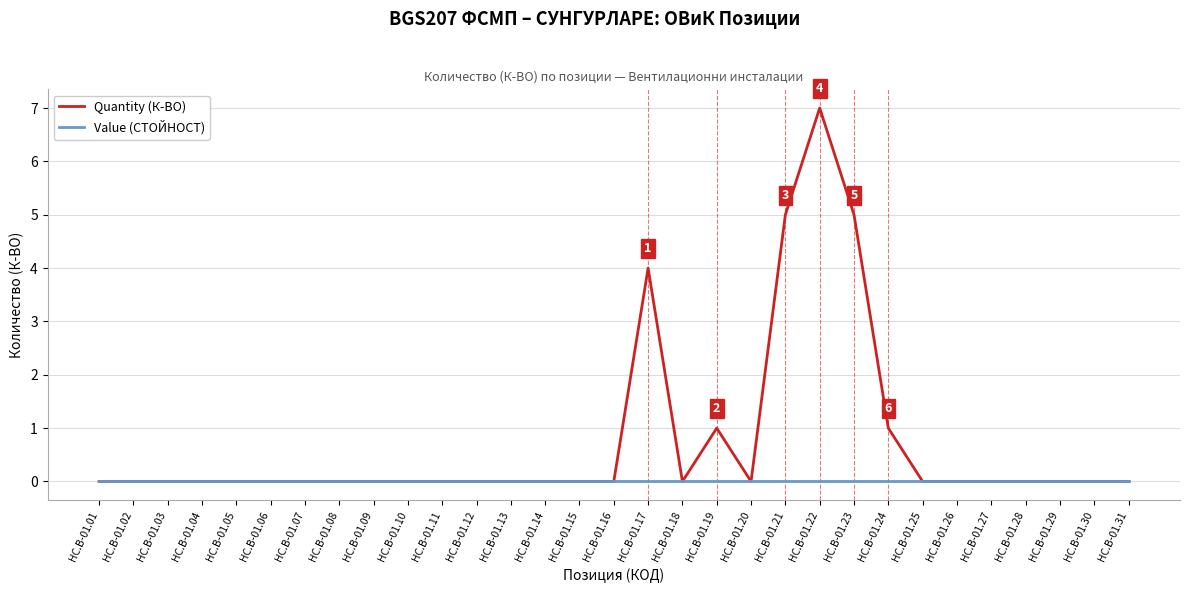

Reading left to right, list all the values displayed in this chart.

Quantity (К-ВО): HC.B-01.01=0	HC.B-01.02=0	HC.B-01.03=0	HC.B-01.04=0	HC.B-01.05=0	HC.B-01.06=0	HC.B-01.07=0	HC.B-01.08=0	HC.B-01.09=0	HC.B-01.10=0	HC.B-01.11=0	HC.B-01.12=0	HC.B-01.13=0	HC.B-01.14=0	HC.B-01.15=0	HC.B-01.16=0	HC.B-01.17=4	HC.B-01.18=0	HC.B-01.19=1	HC.B-01.20=0	HC.B-01.21=5	HC.B-01.22=7	HC.B-01.23=5	HC.B-01.24=1	HC.B-01.25=0	HC.B-01.26=0	HC.B-01.27=0	HC.B-01.28=0	HC.B-01.29=0	HC.B-01.30=0	HC.B-01.31=0
Value (СТОЙНОСТ): HC.B-01.01=0	HC.B-01.02=0	HC.B-01.03=0	HC.B-01.04=0	HC.B-01.05=0	HC.B-01.06=0	HC.B-01.07=0	HC.B-01.08=0	HC.B-01.09=0	HC.B-01.10=0	HC.B-01.11=0	HC.B-01.12=0	HC.B-01.13=0	HC.B-01.14=0	HC.B-01.15=0	HC.B-01.16=0	HC.B-01.17=0	HC.B-01.18=0	HC.B-01.19=0	HC.B-01.20=0	HC.B-01.21=0	HC.B-01.22=0	HC.B-01.23=0	HC.B-01.24=0	HC.B-01.25=0	HC.B-01.26=0	HC.B-01.27=0	HC.B-01.28=0	HC.B-01.29=0	HC.B-01.30=0	HC.B-01.31=0